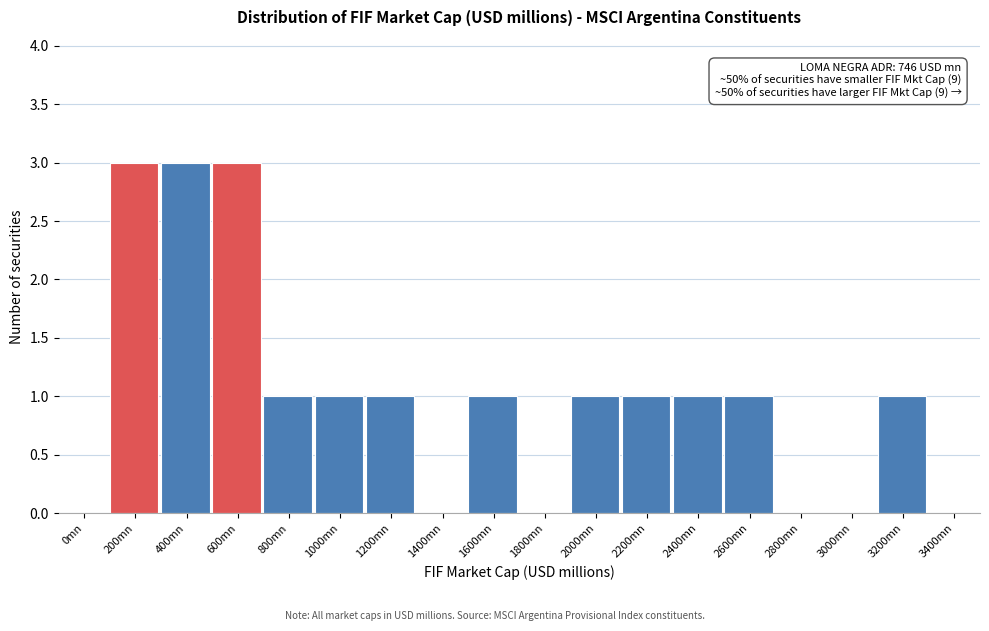

Reading left to right, extract all data points from this chart.

0mn=0	200mn=3	400mn=3	600mn=3	800mn=1	1000mn=1	1200mn=1	1400mn=0	1600mn=1	1800mn=0	2000mn=1	2200mn=1	2400mn=1	2600mn=1	2800mn=0	3000mn=0	3200mn=1	3400mn=0